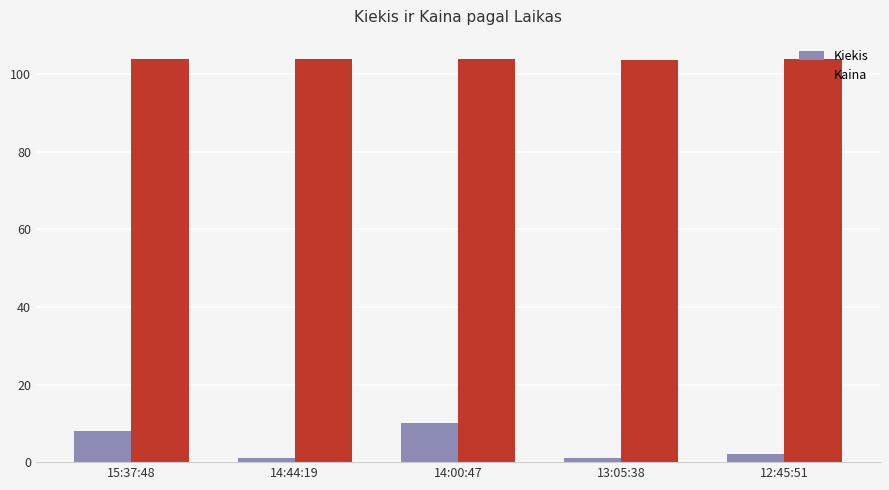

Is the value of Kaina at 12:45:51 greater than the value of Kiekis at 14:44:19?

Yes